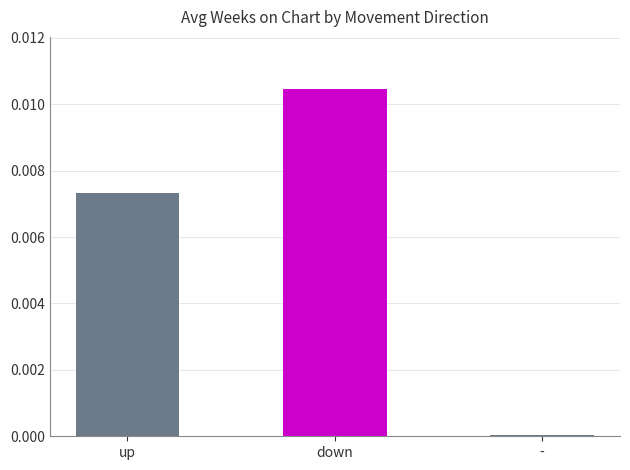

What position from the left is down?

2